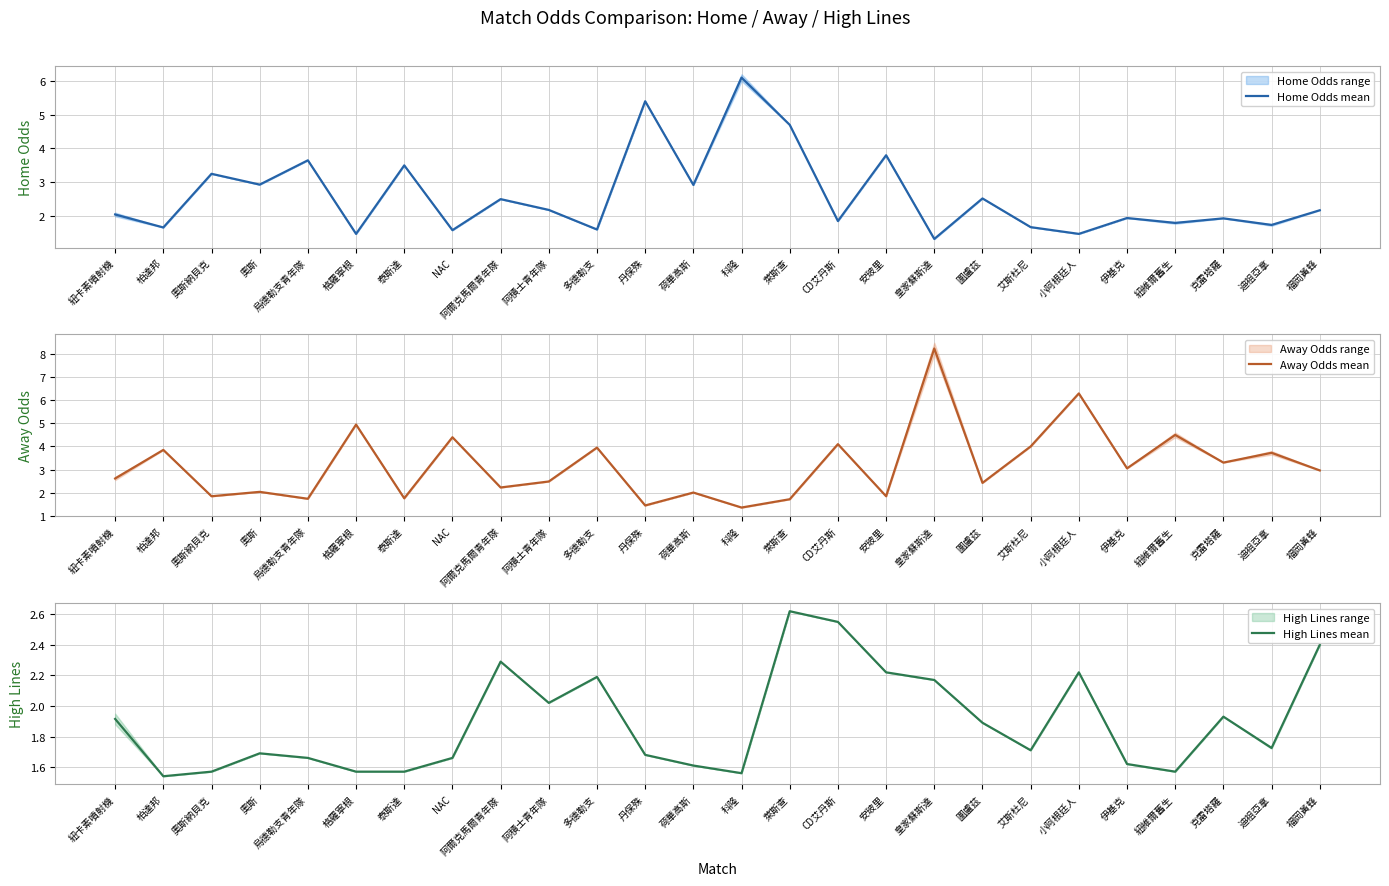

Where does the Home Odds mean series first go above 2?

紐卡素噴射機